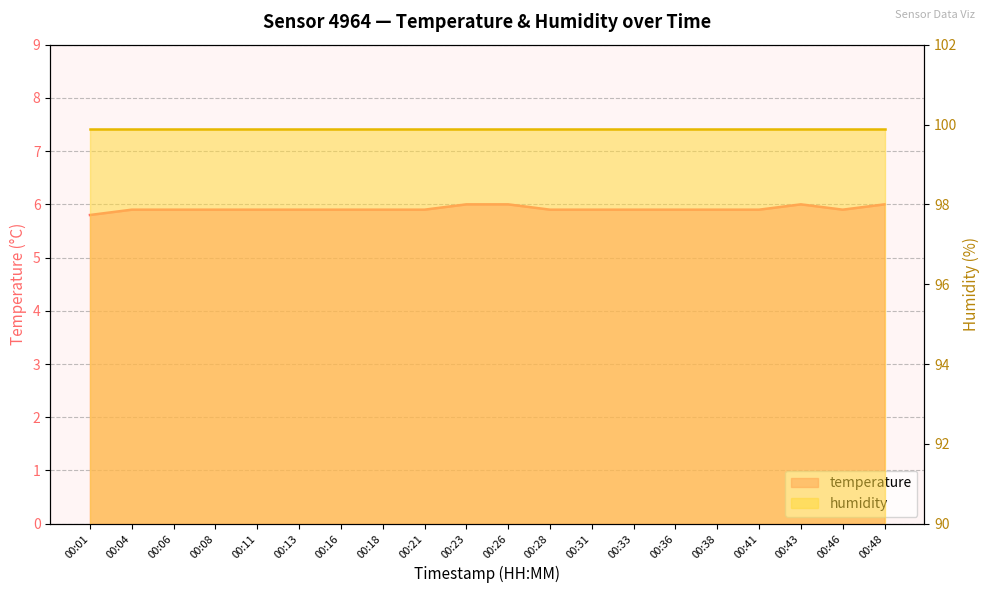

True or false: the data has more than 2 interior local peaks.

False